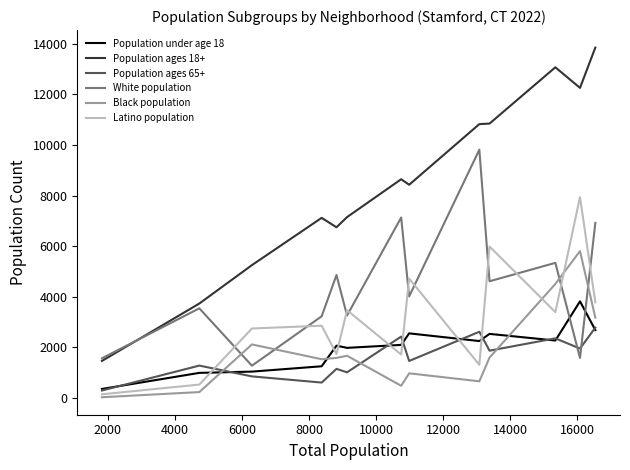

True or false: Population ages 18+ and Black population intersect in this chart.

False